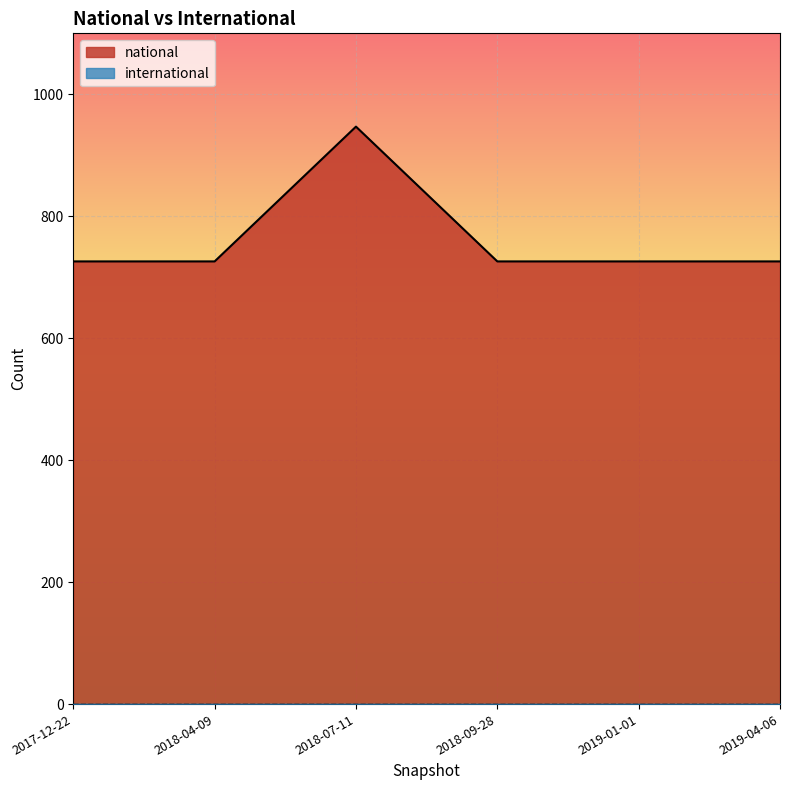

What is the maximum value shown in the chart?

947